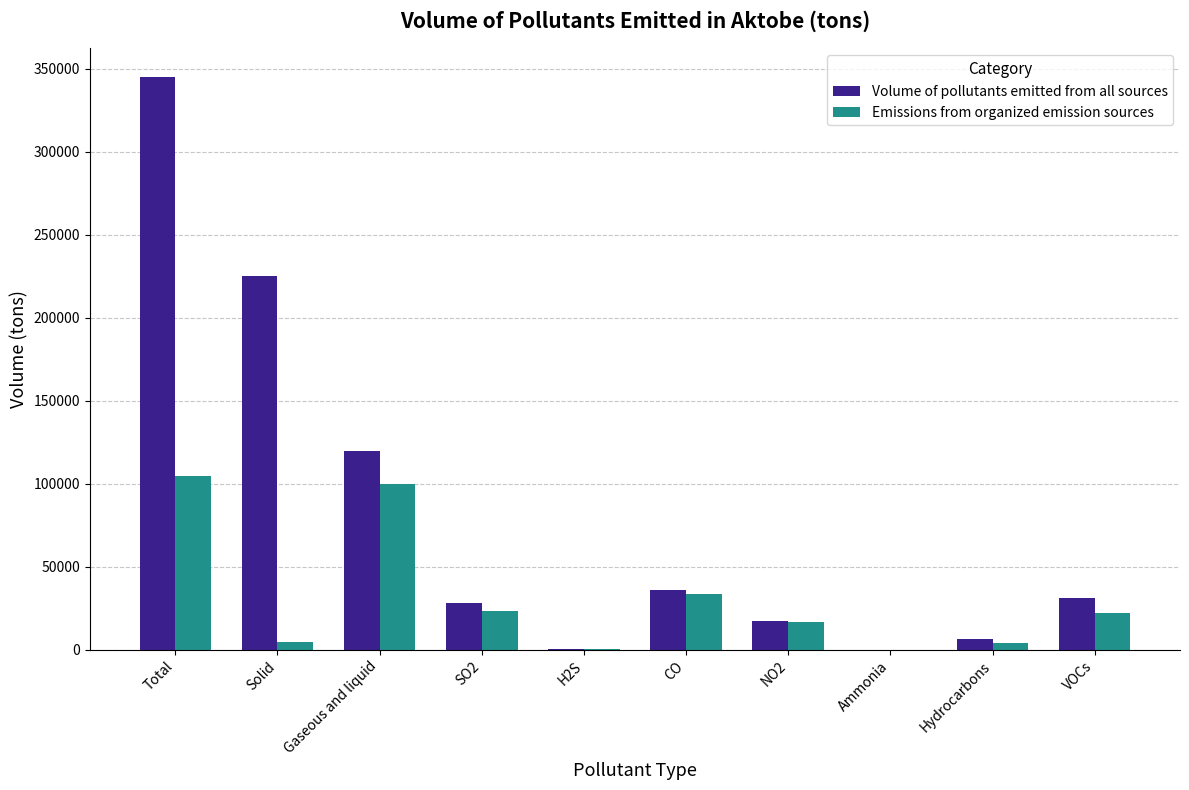

At which category does the chart reach its peak across all series?

Total